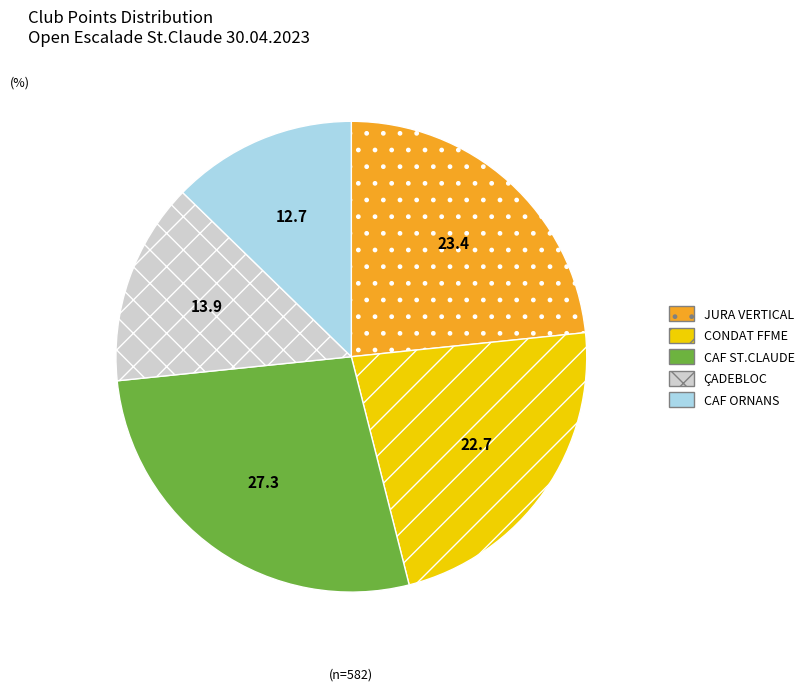

The CONDAT FFME slice represents 23% of the pie. True or false?

True